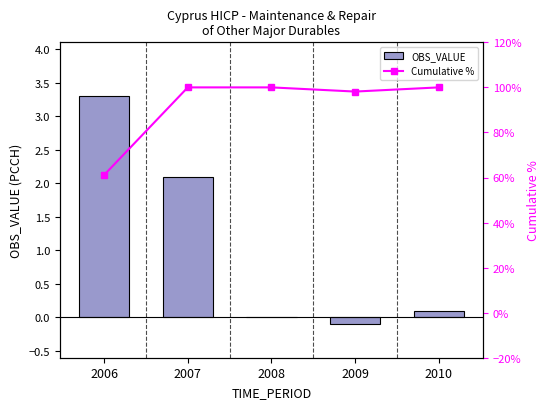

What is the value of the Cumulative % bar at the 5th from the left?

100.0